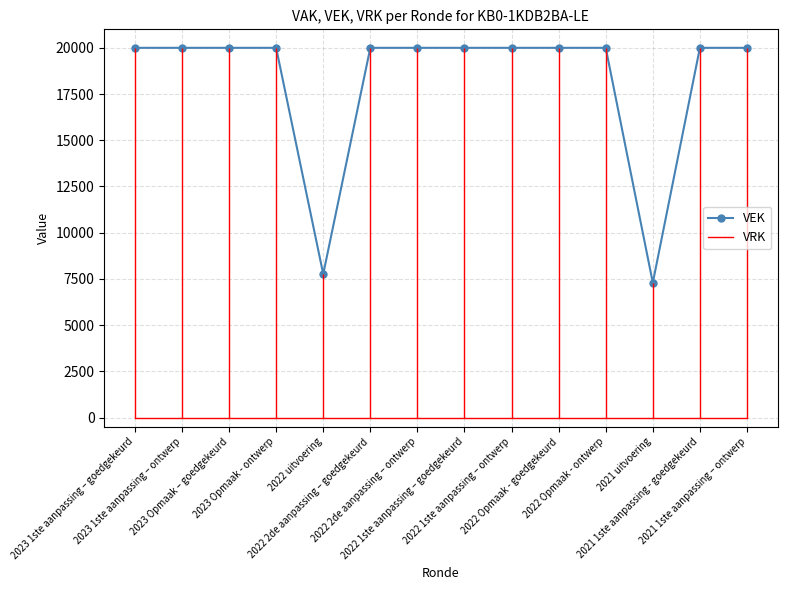

Which series has the widest spread of values?

VEK